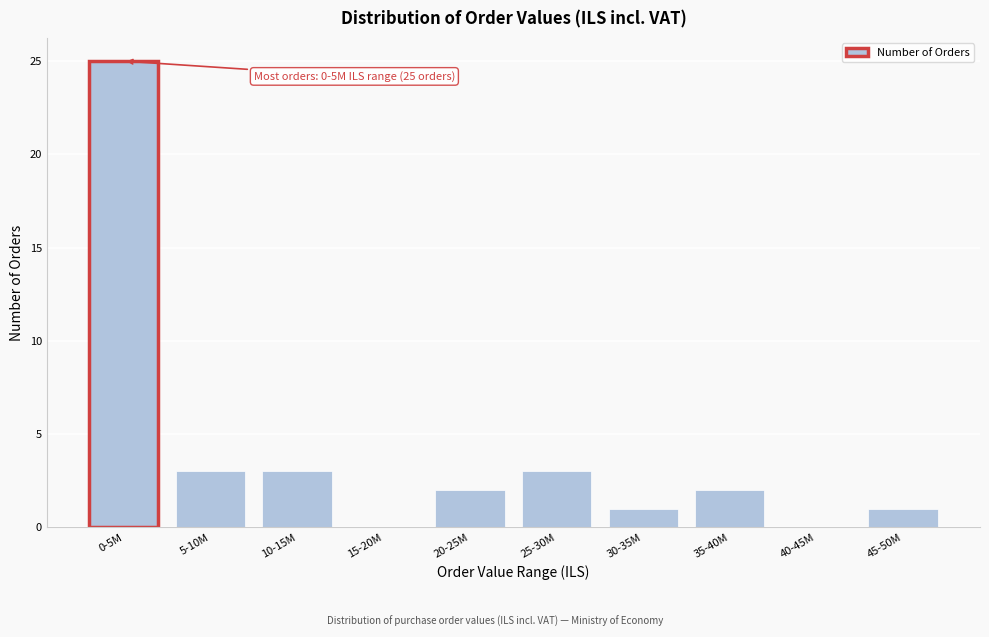

Reading right to left, transcribe all the data shown in this chart.

45-50M=1	40-45M=0	35-40M=2	30-35M=1	25-30M=3	20-25M=2	15-20M=0	10-15M=3	5-10M=3	0-5M=25